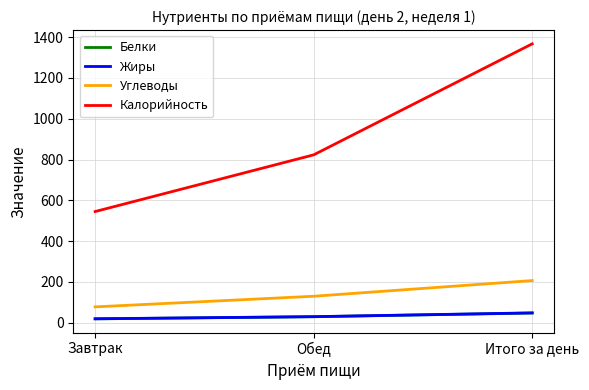

Which category has the highest value in the Углеводы series?

Итого за день